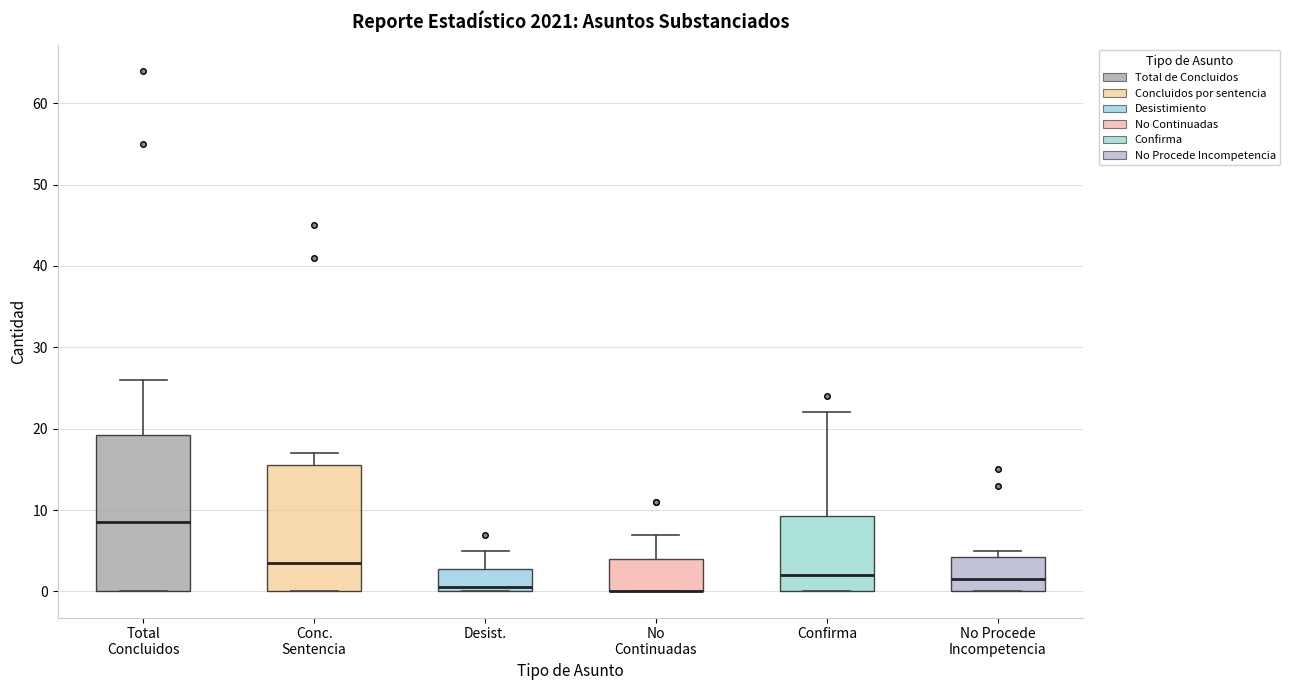

Where is the upper edge of the box for Total Concluidos on the y-axis? The values are not printed on the chart, so give them approximately, as read against the axis.

19